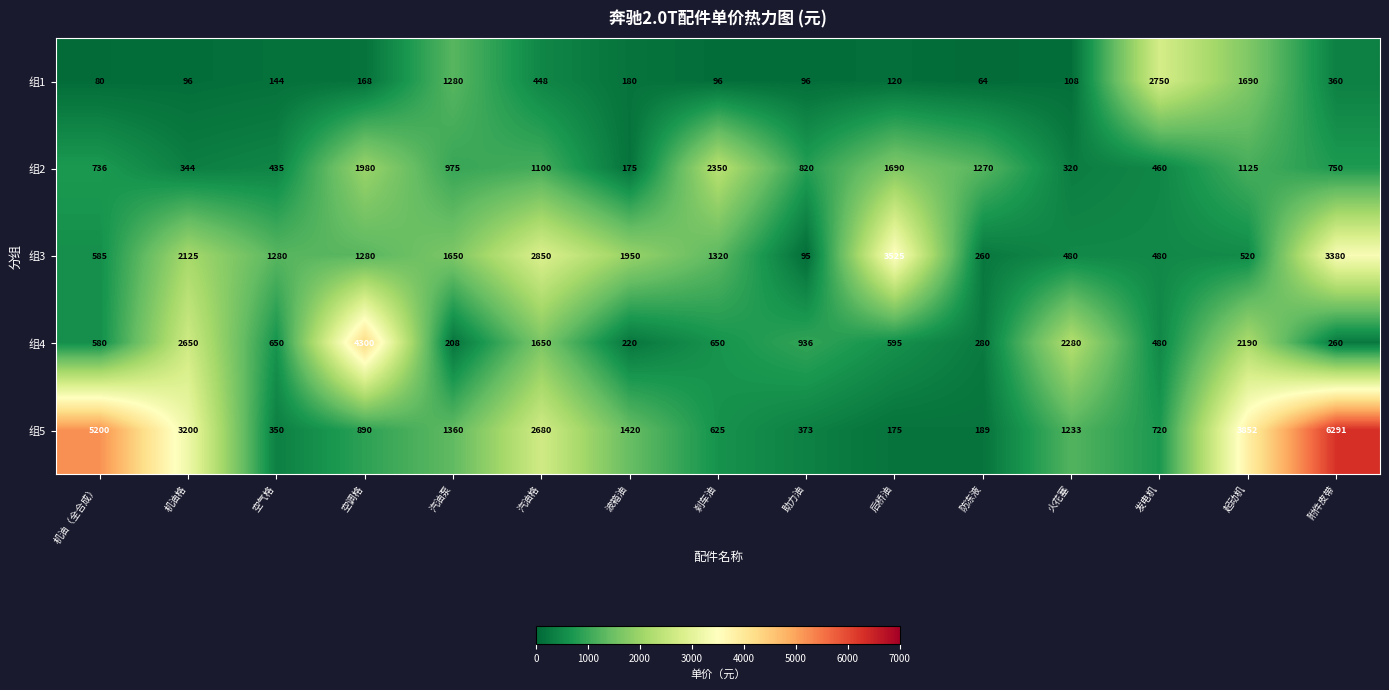

Which series changed the most between 防冻液 and 发电机?

组1